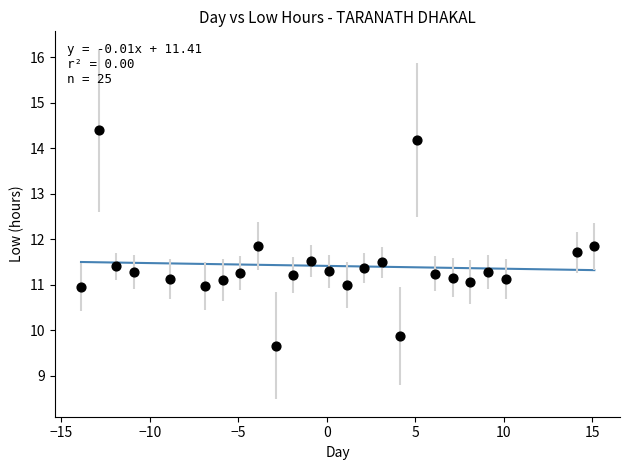

What is the range of Y values (max minus min)?

4.7